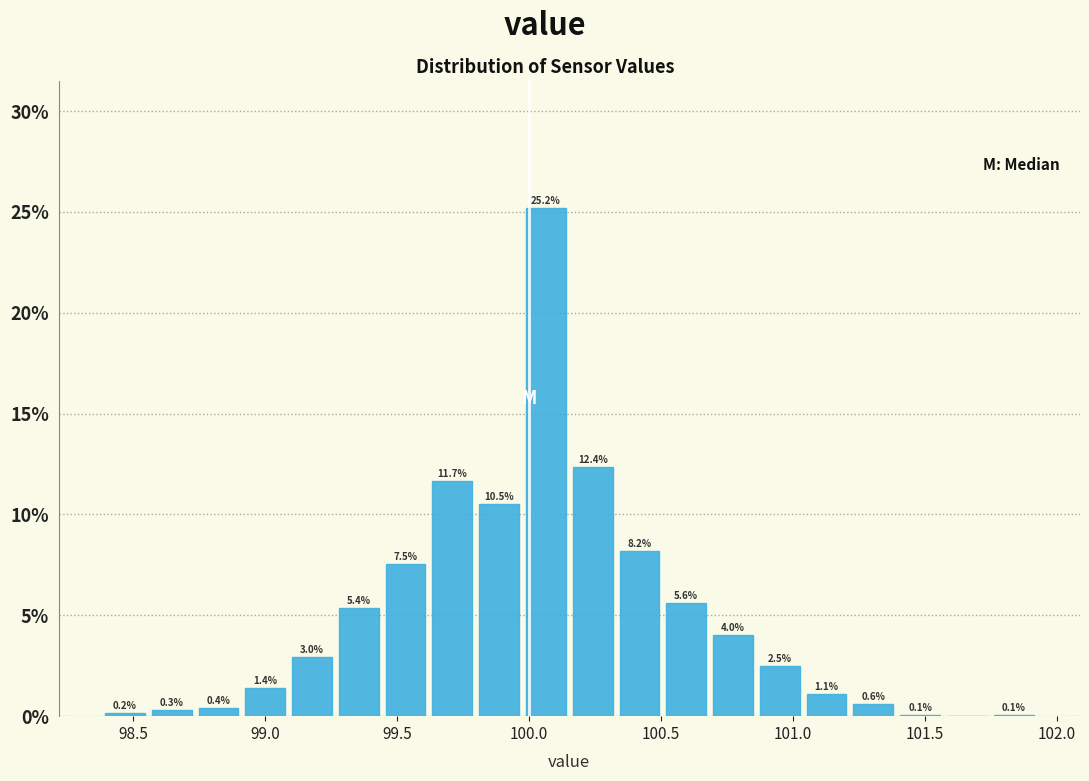

Read against the x-axis, roughly where is the centre of the tallest bar?

100.05